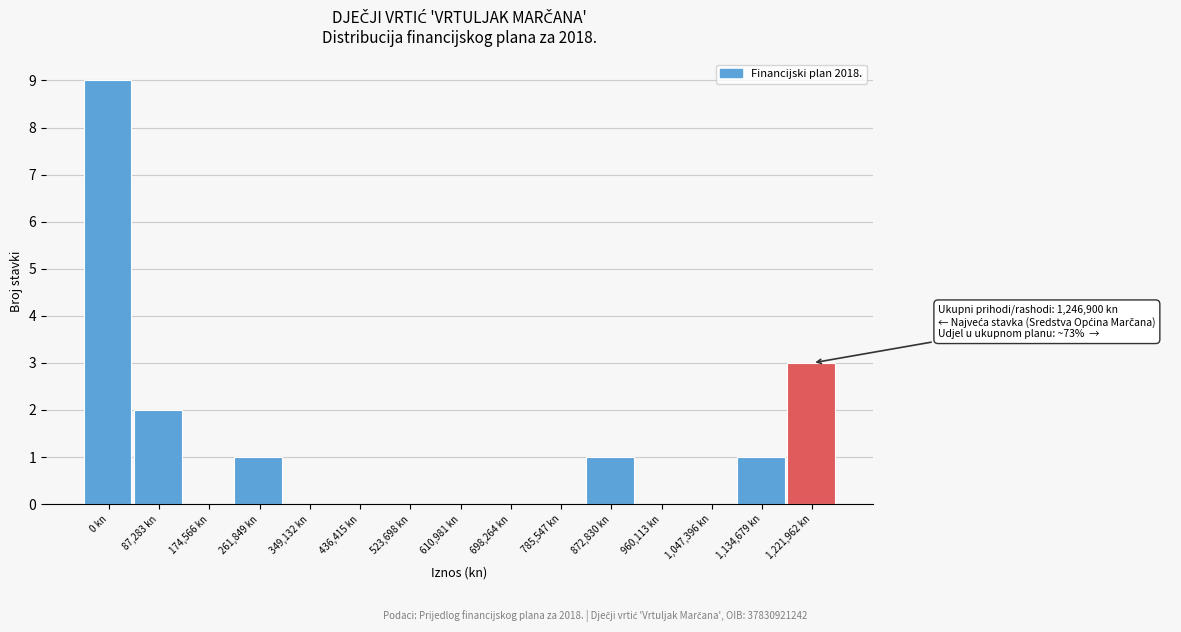

Reading left to right, transcribe all the data shown in this chart.

0 kn=9	87,283 kn=2	174,566 kn=0	261,849 kn=1	349,132 kn=0	436,415 kn=0	523,698 kn=0	610,981 kn=0	698,264 kn=0	785,547 kn=0	872,830 kn=1	960,113 kn=0	1,047,396 kn=0	1,134,679 kn=1	1,221,962 kn=3